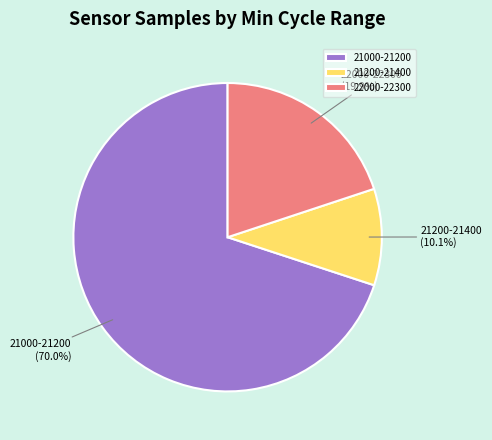

What is the ratio of the value at 22000-22300 to the value at 21200-21400?

2.0